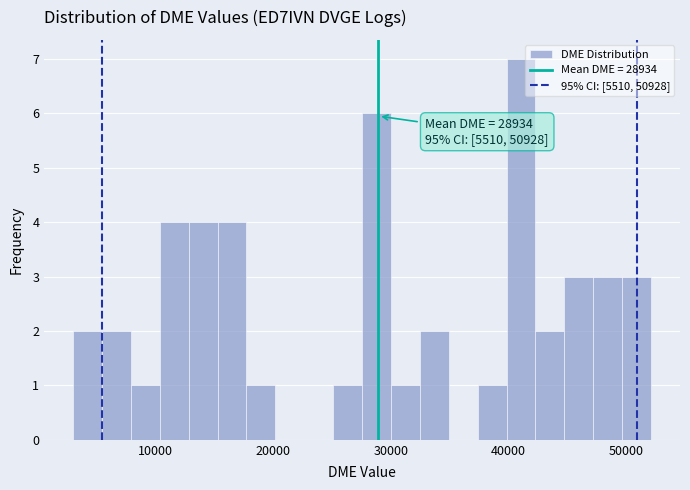

Around what value on the x-axis is the tallest bar? Give the approximate position of its centre, as read against the axis.

41000